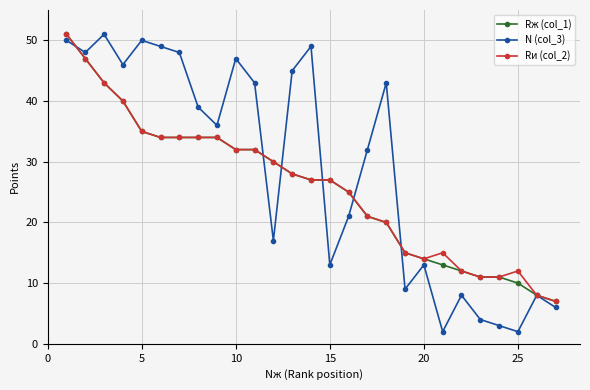

True or false: N (col_3) and Rи (col_2) intersect in this chart.

True